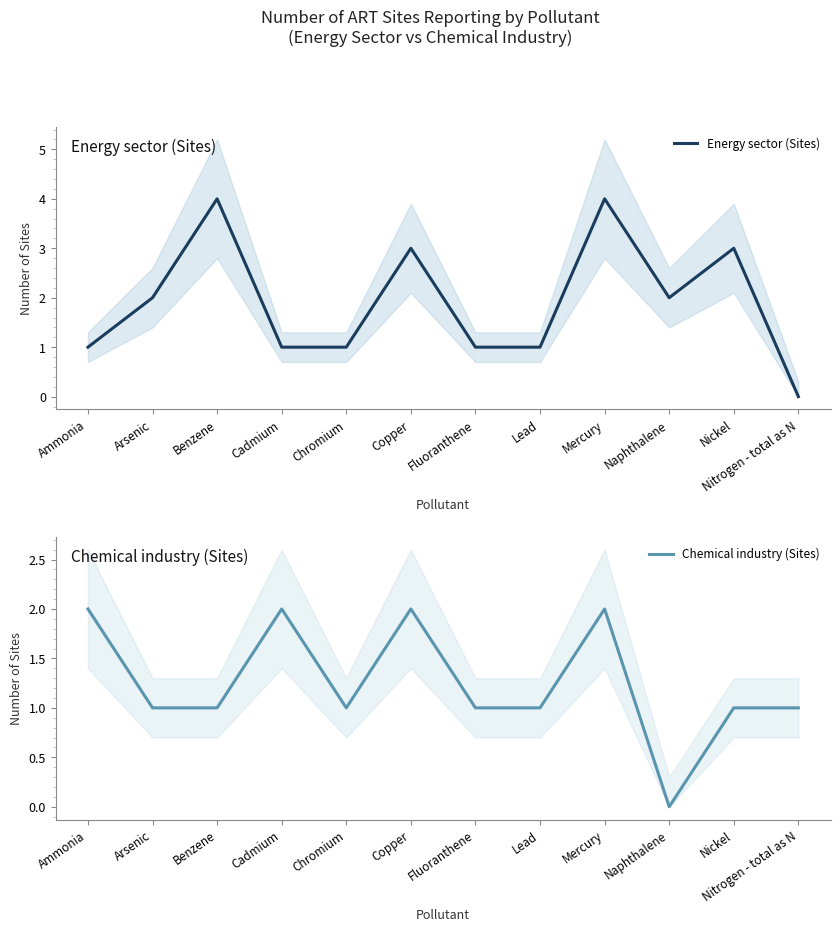

What is the value of the Chemical industry (Sites) point at the 4th from the left?

2